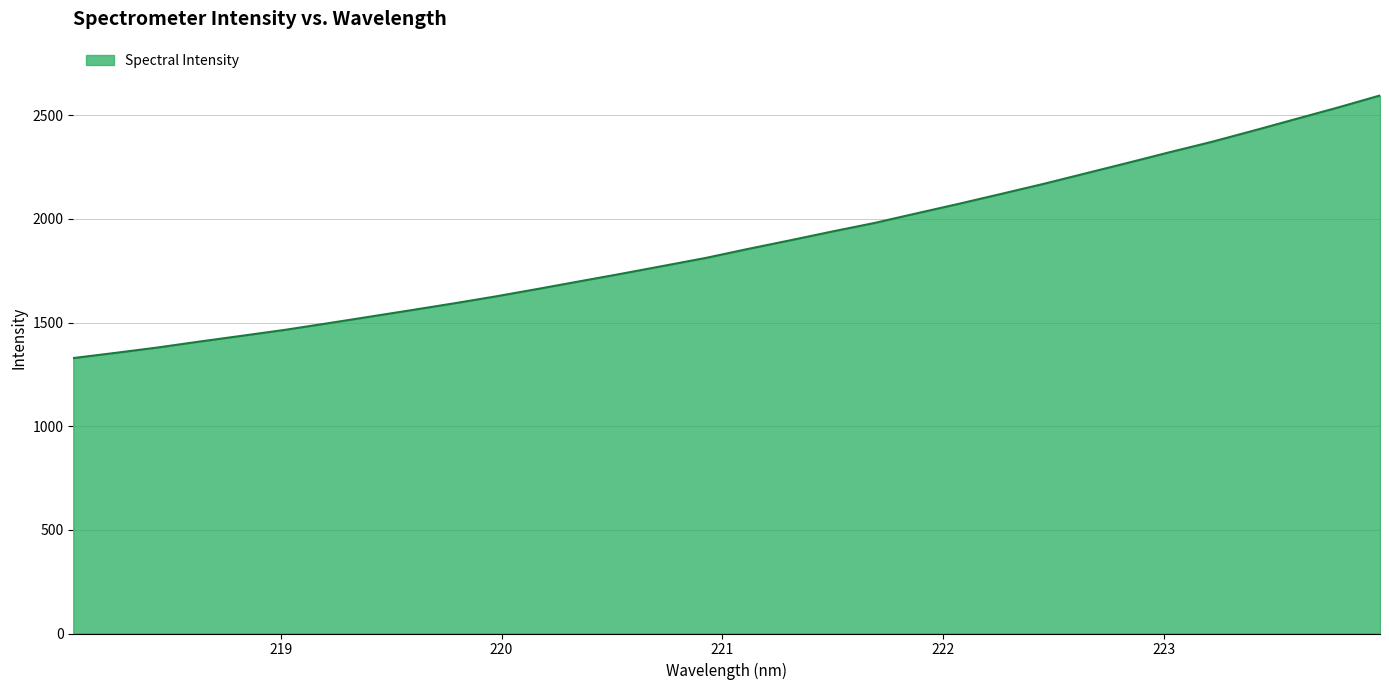

What is the difference between the maximum and minimum values?

1266.8